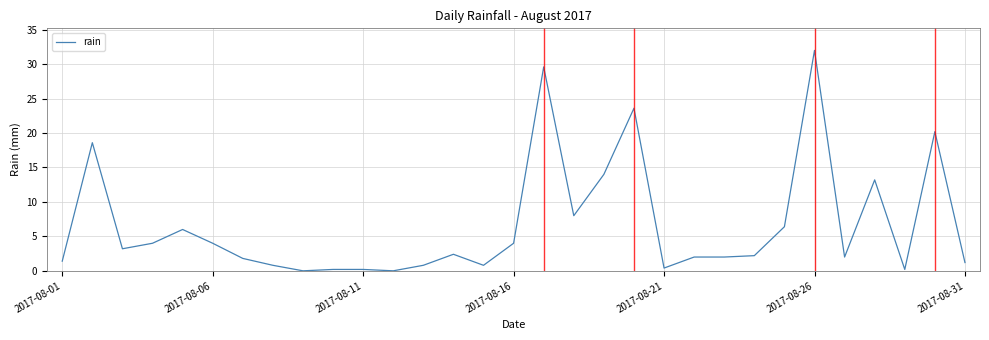

What is the greatest value displayed?

32.0